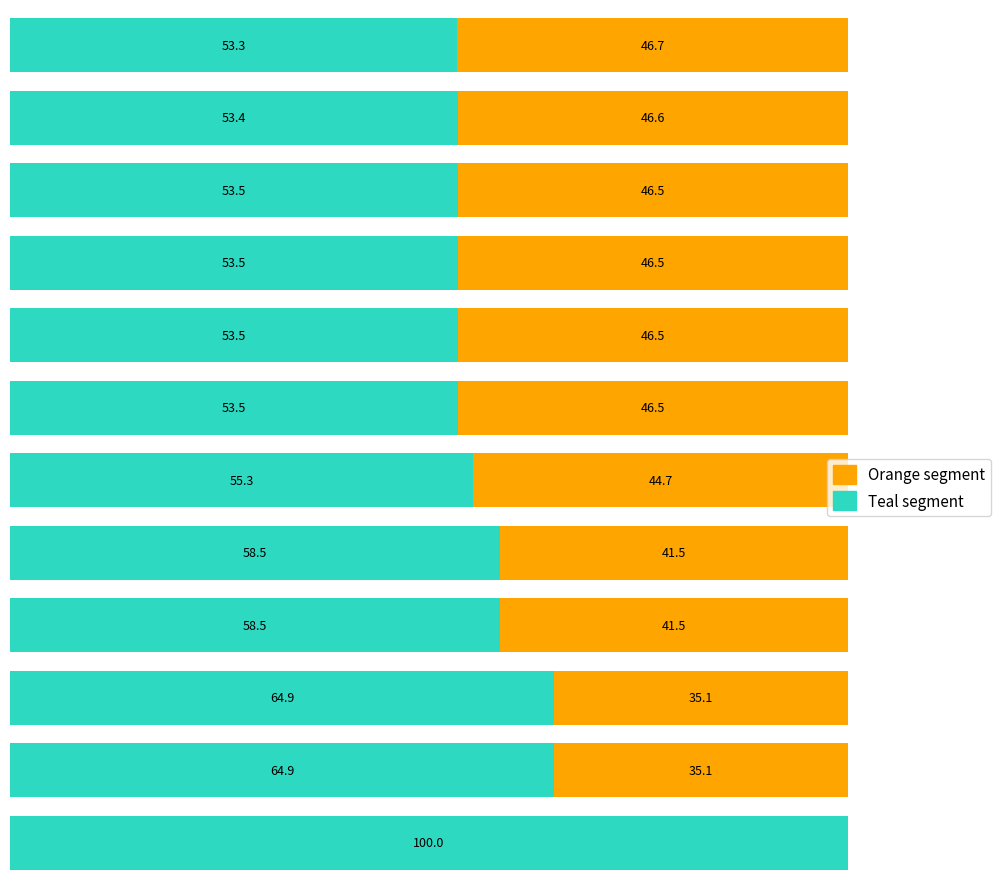

What are all the series names shown in the legend?

Orange segment, Teal segment